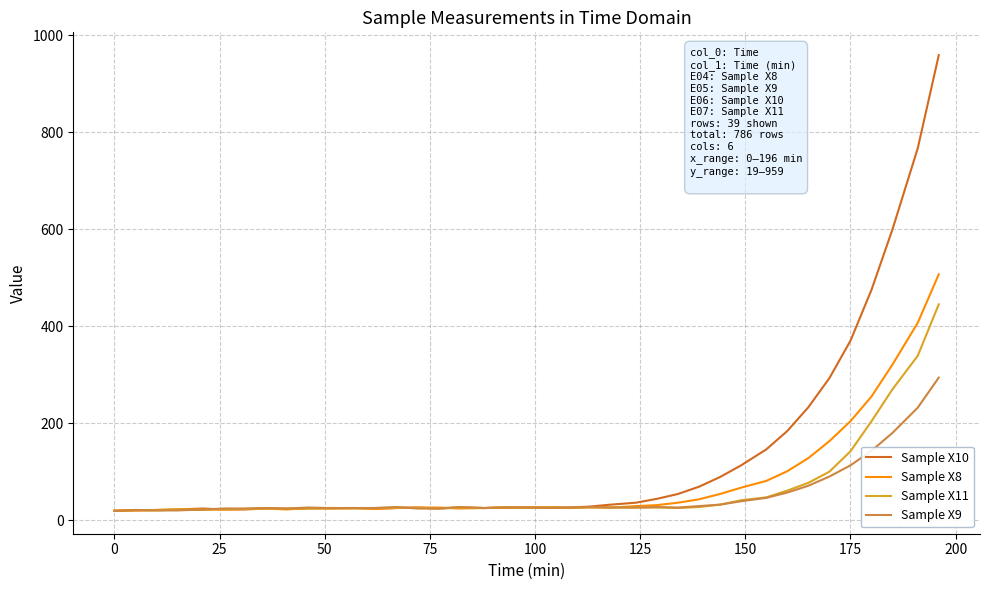

Rank the series by their maximum value, from lowest to highest.

Sample X9, Sample X11, Sample X8, Sample X10